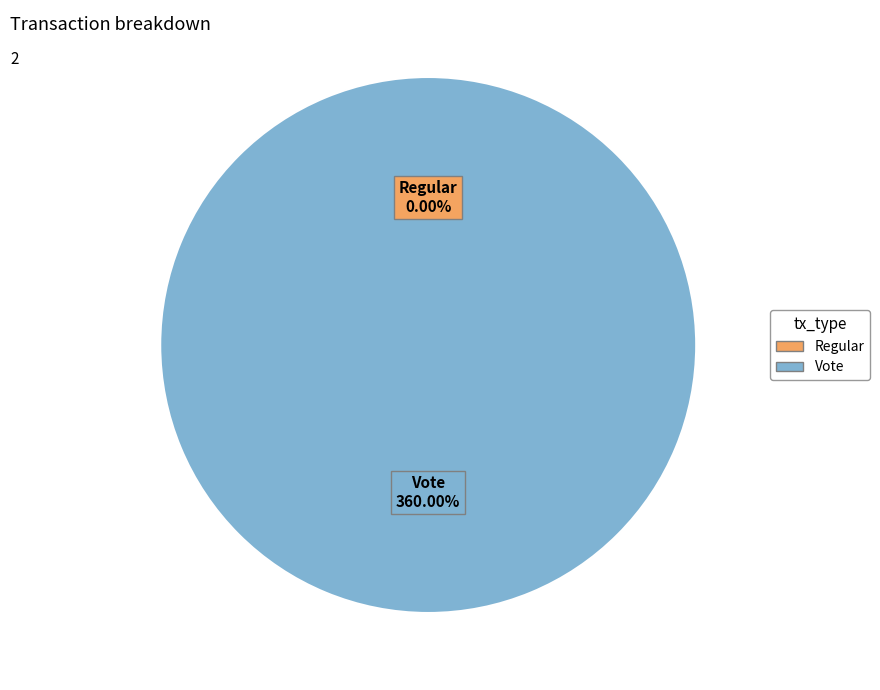

What percentage is NOT represented by Regular?

100.0%